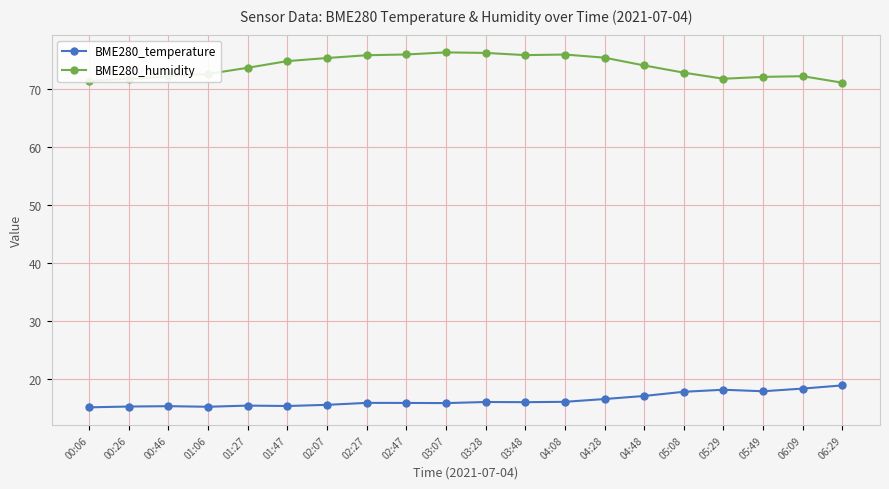

What value does the BME280_temperature series have at 02:07?

15.6